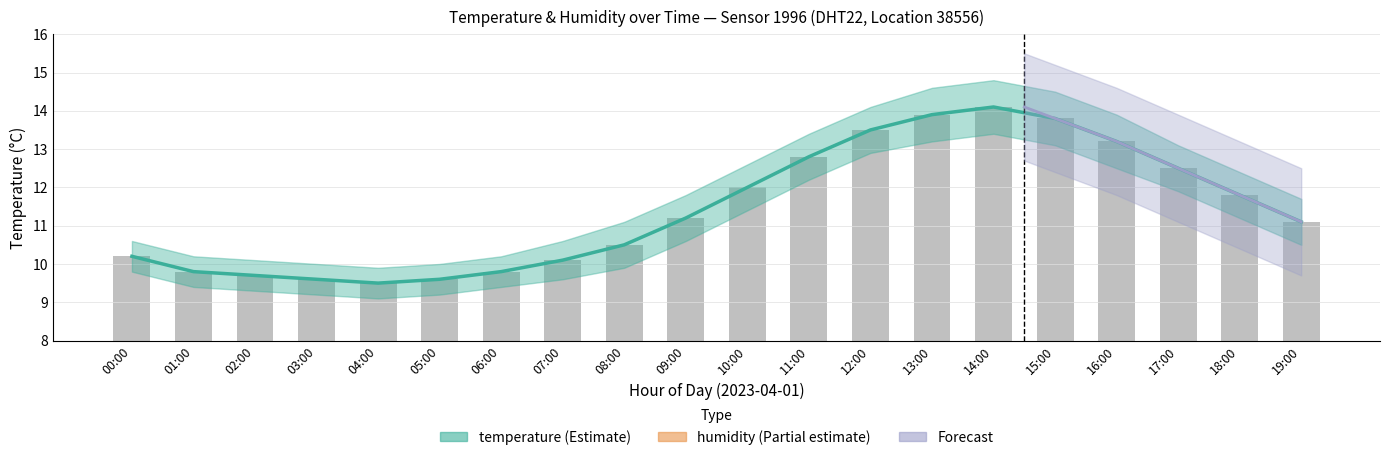

At which label does the data first exceed 11?

09:00